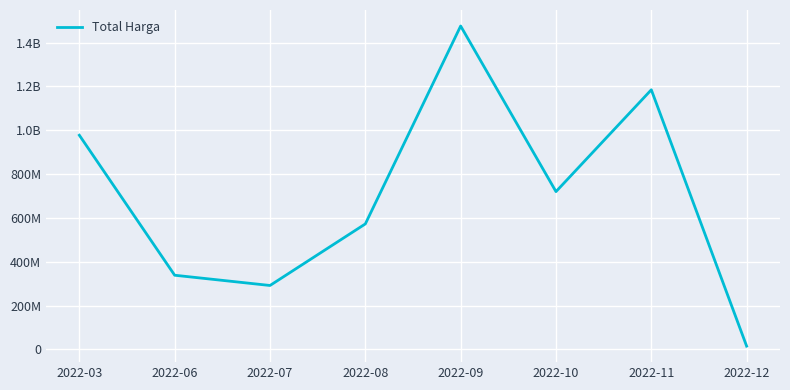

What is the change in value from 2022-06 to 2022-07?

-46773000